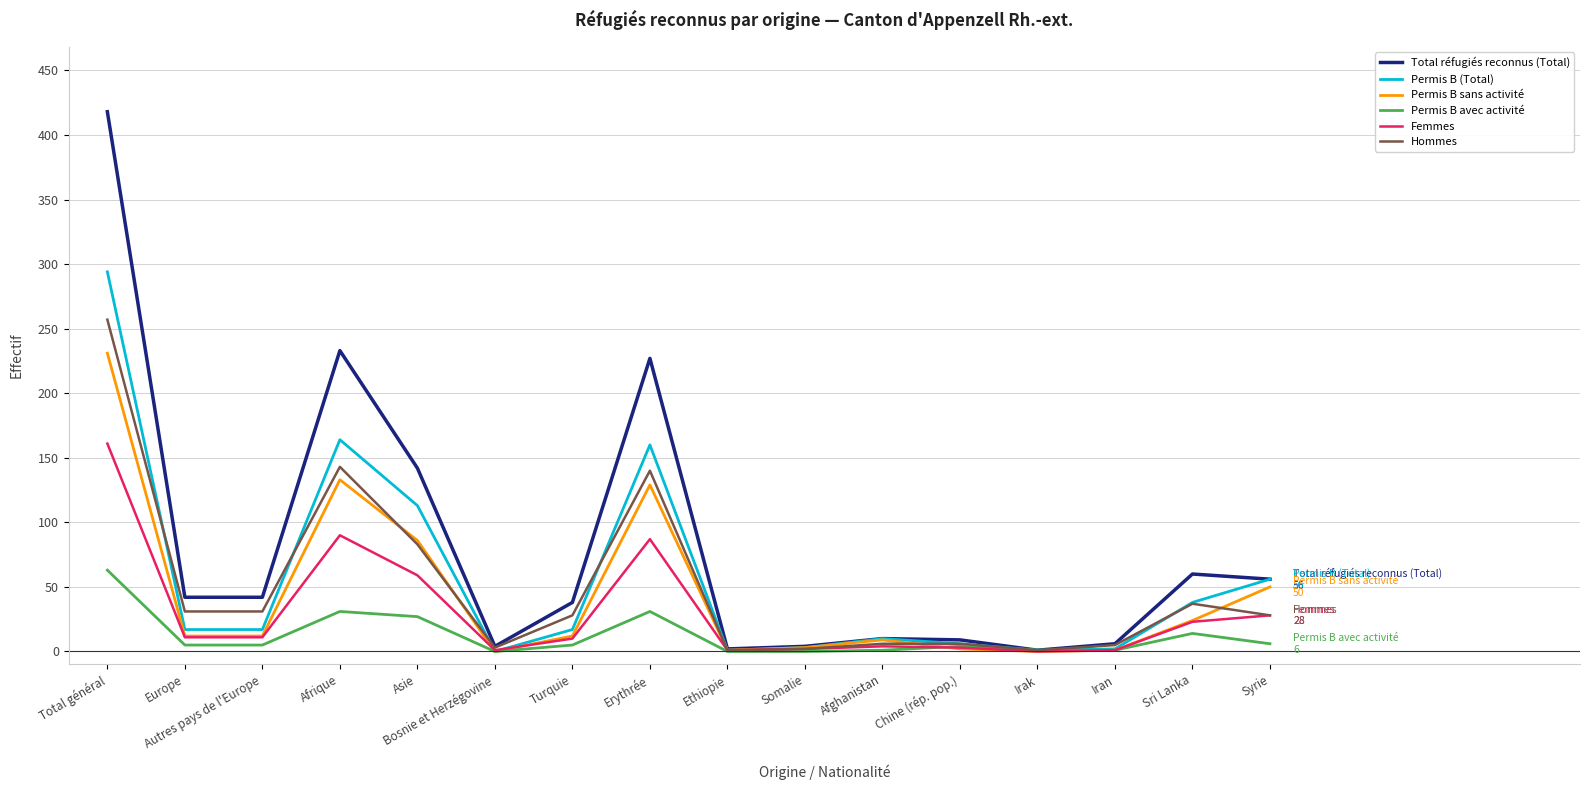

The Permis B sans activité series shows 86 at Asie. True or false?

True